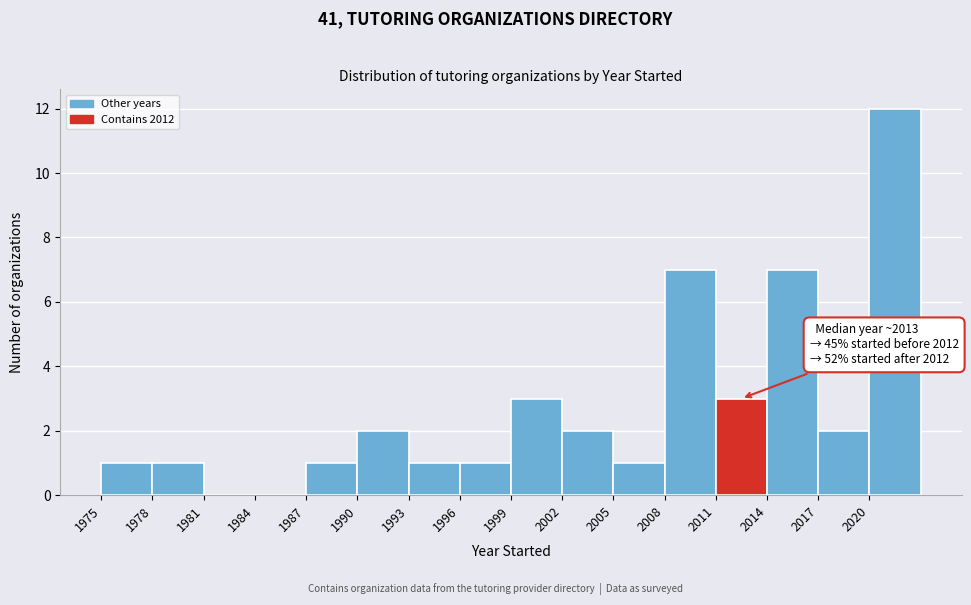

Which range on the x-axis has the tallest bar?

2020 to 2023